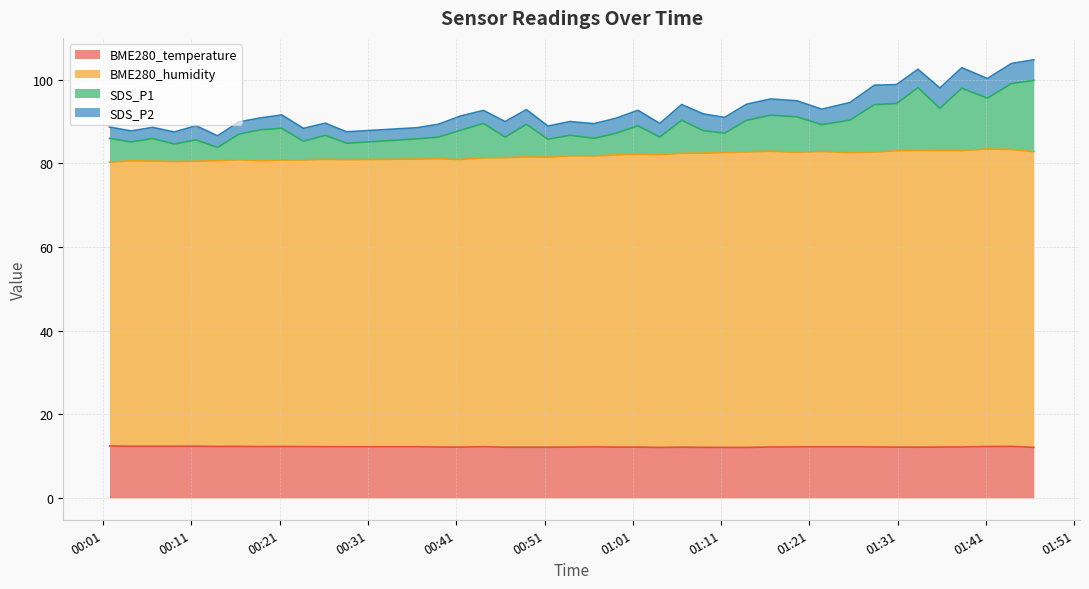

What is the lowest value of the BME280_temperature series?

12.1